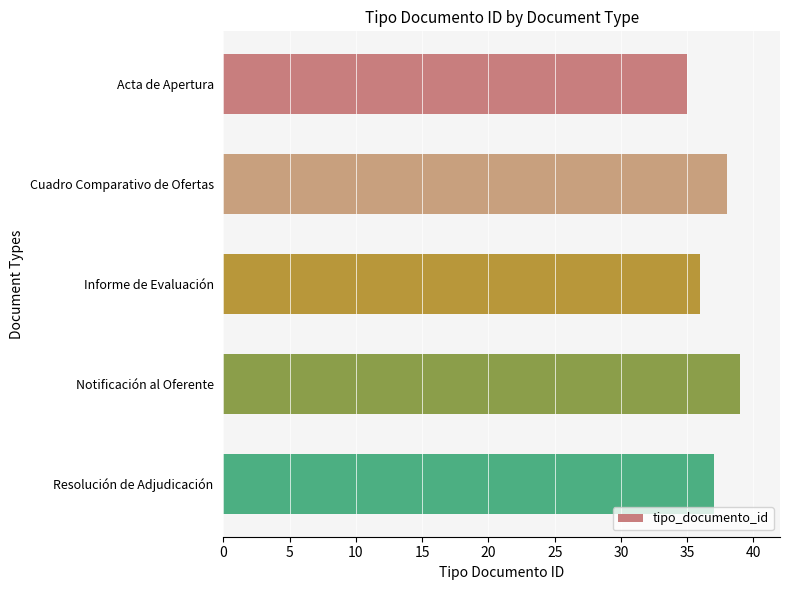

Reading top to bottom, what are all the values shown in this chart?

Acta de Apertura=35	Cuadro Comparativo de Ofertas=38	Informe de Evaluación=36	Notificación al Oferente=39	Resolución de Adjudicación=37